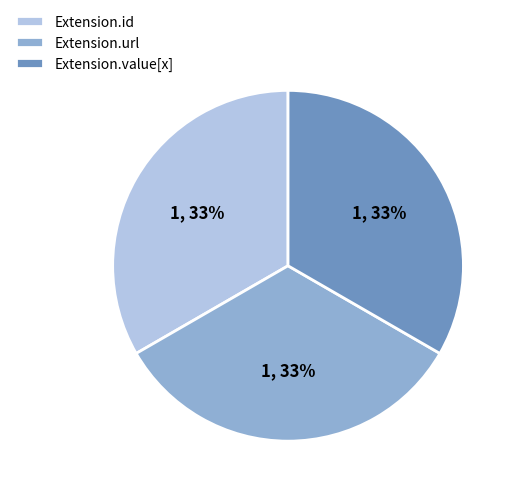

How many slices are in this pie chart?

3